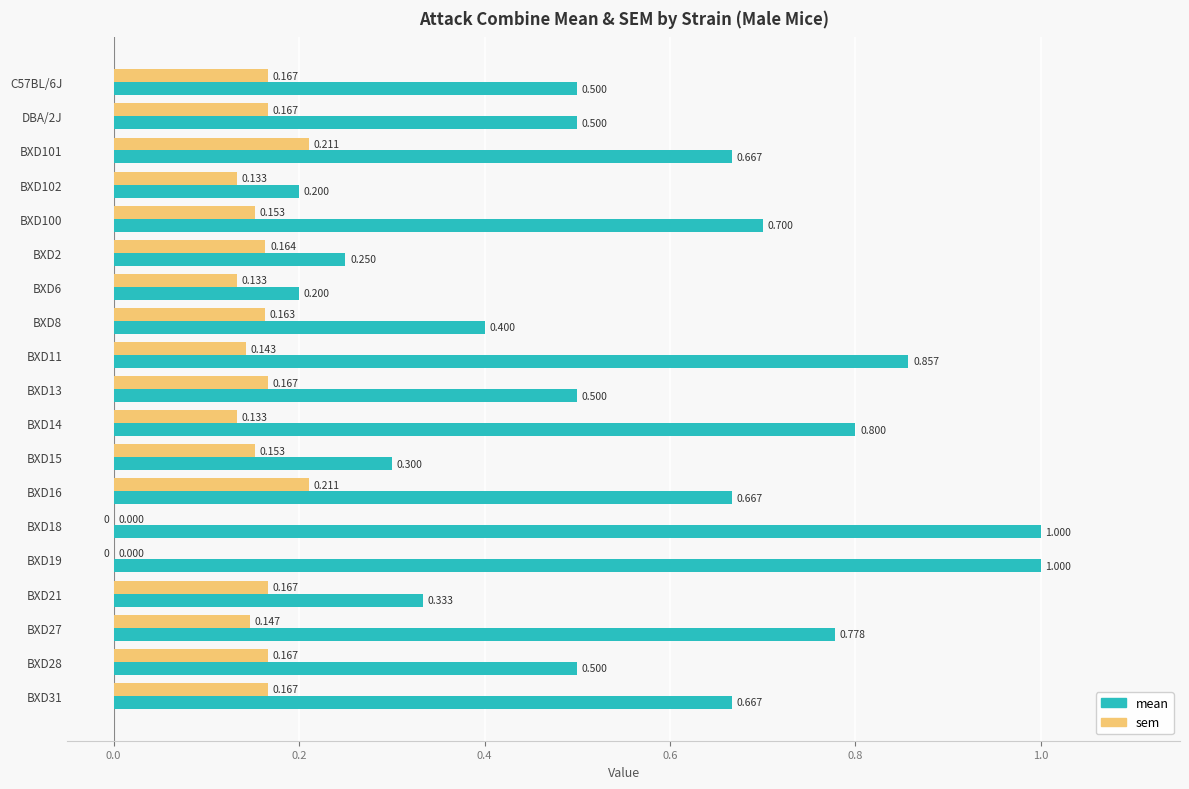

Which series changed the most between BXD21 and BXD27?

mean